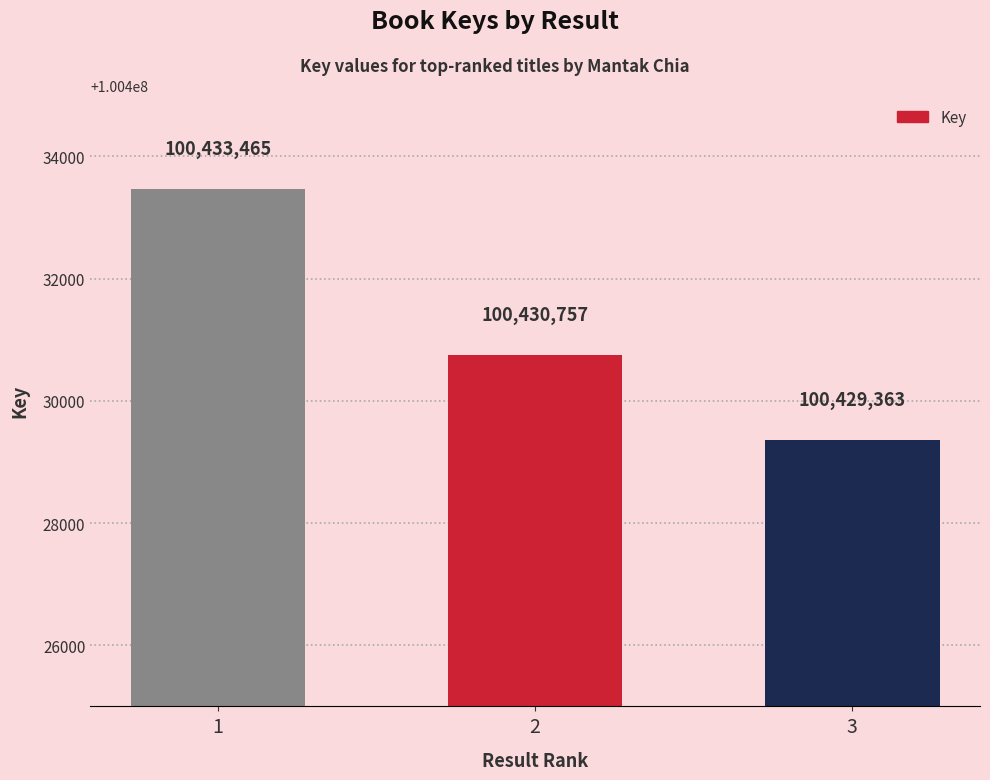

Reading right to left, extract all data points from this chart.

100429363	100430757	100433465